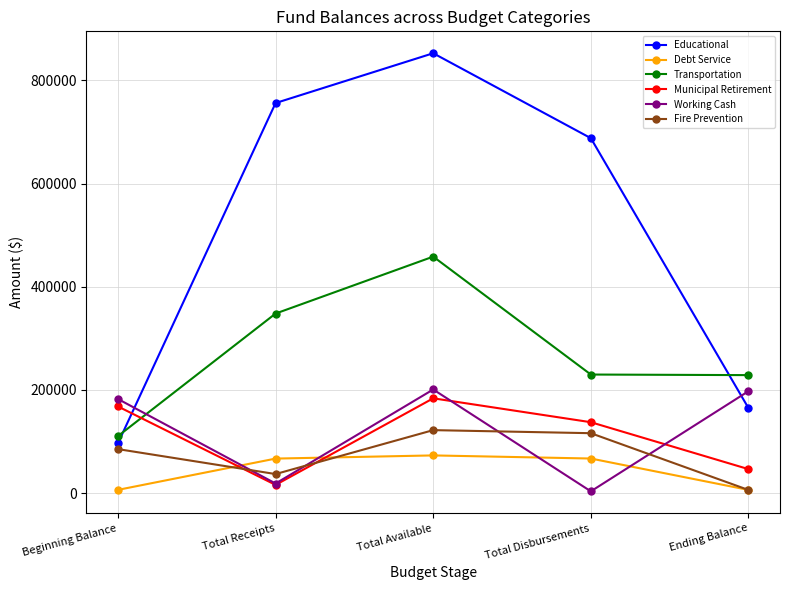

After their last crossing, which series has the higher values: Transportation or Educational?

Transportation